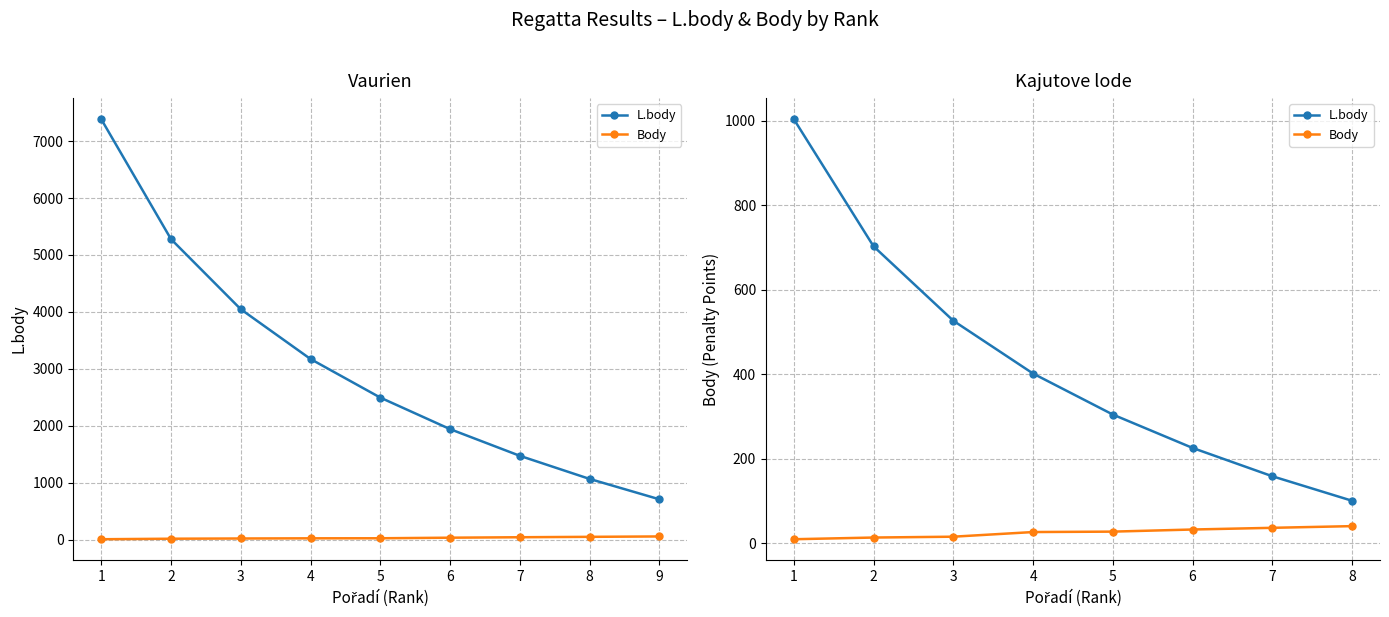

Does the chart have visible grid lines?

Yes